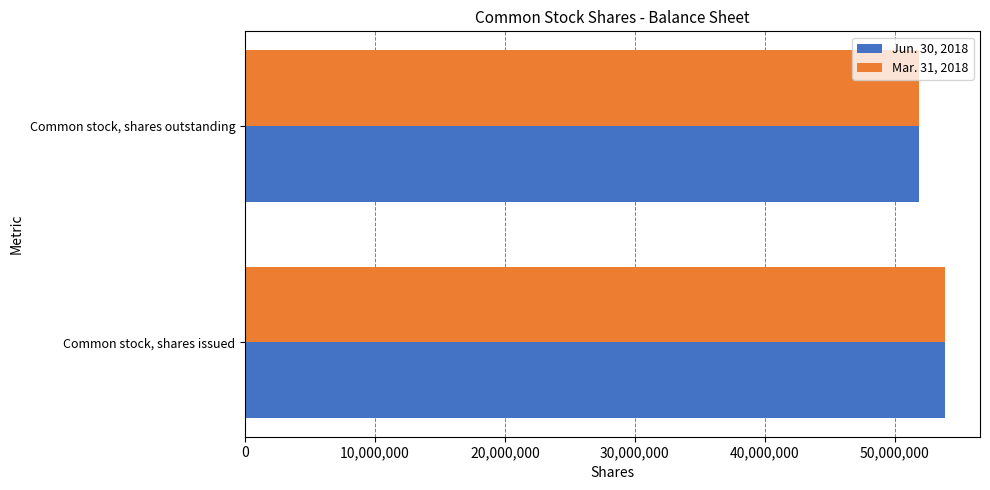

What is the sum of all Mar. 31, 2018 values?

105720785